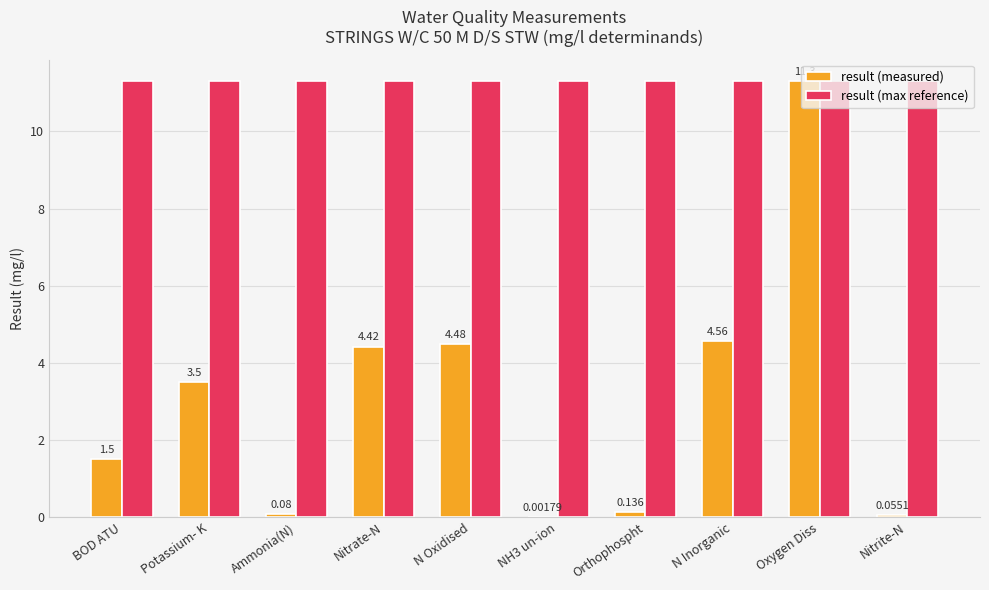

Which series changed the most between Potassium- K and NH3 un-ion?

result (measured)